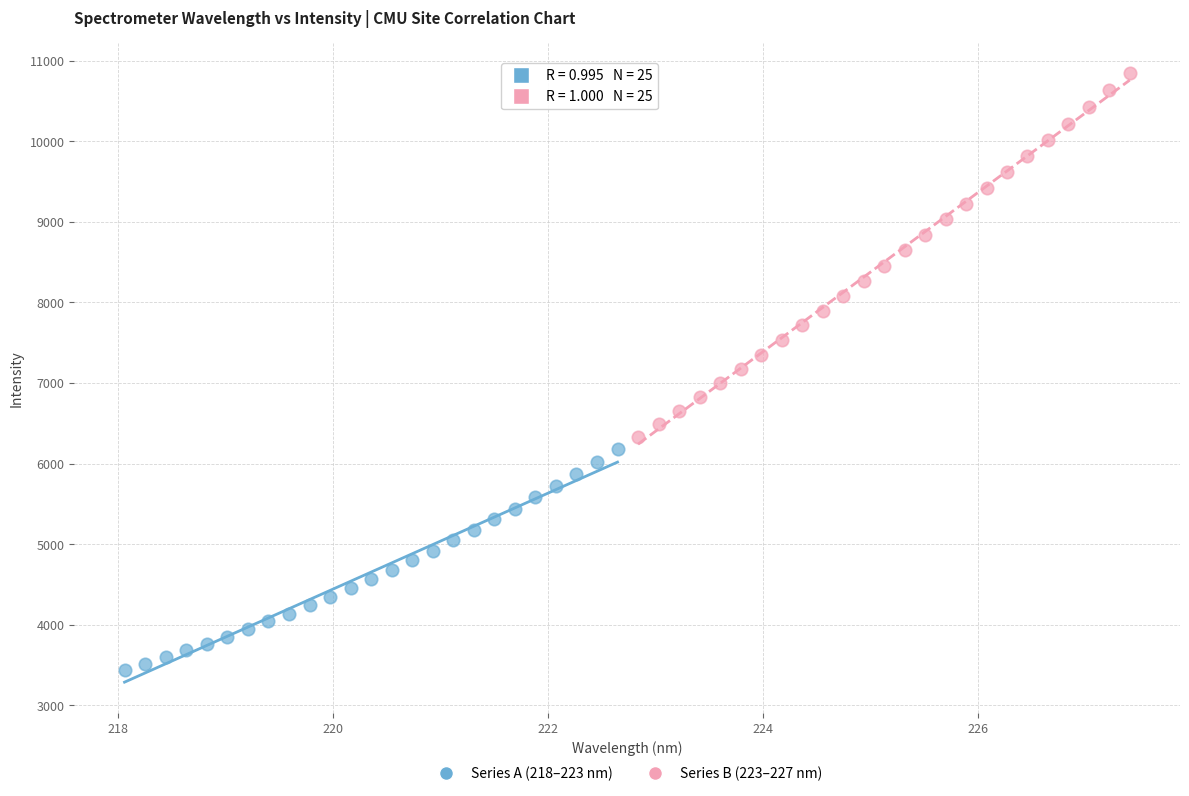

Which series contains the highest Y value?

Series B (223–227 nm)